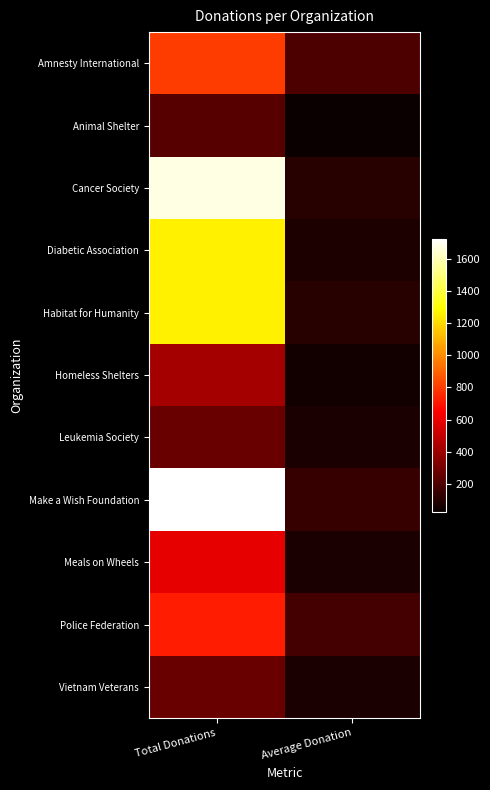

How many categories are shown in the chart?

2